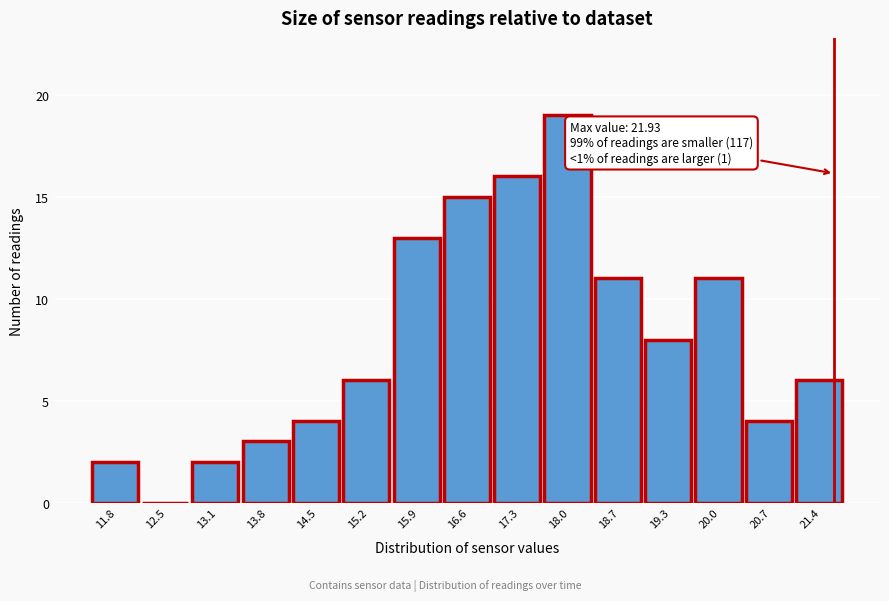

Reading right to left, what are all the values shown in this chart?

21.4=6	20.7=4	20.0=11	19.3=8	18.7=11	18.0=19	17.3=16	16.6=15	15.9=13	15.2=6	14.5=4	13.8=3	13.1=2	12.5=0	11.8=2